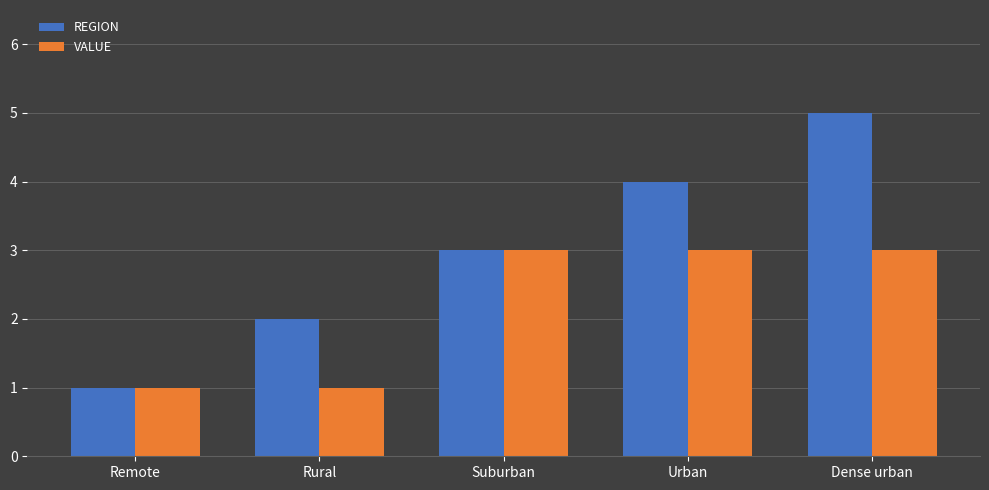

Rank the series by their average value, from lowest to highest.

VALUE, REGION